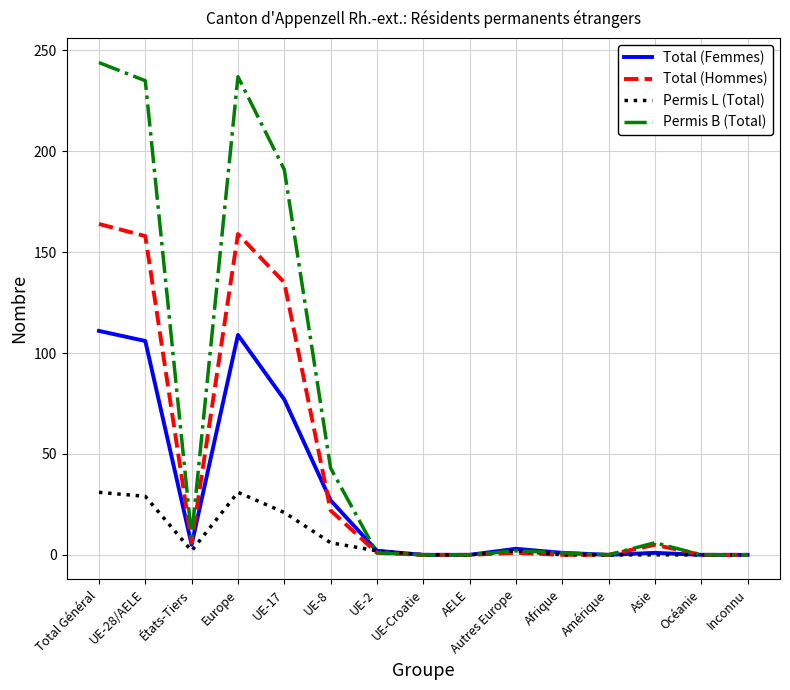

Where is Permis B (Total) nearest to the value 122?

UE-17